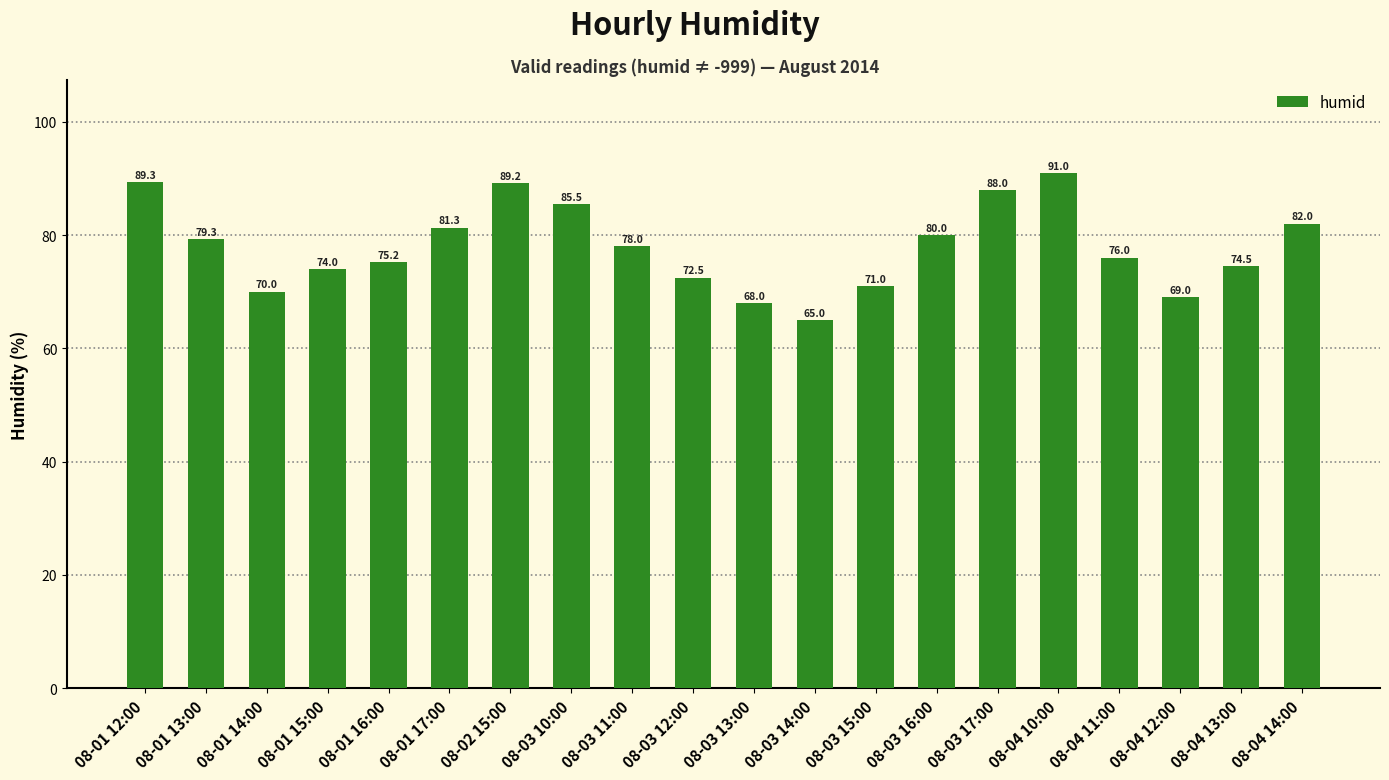

What is the label of the 8th bar from the right?

08-03 15:00